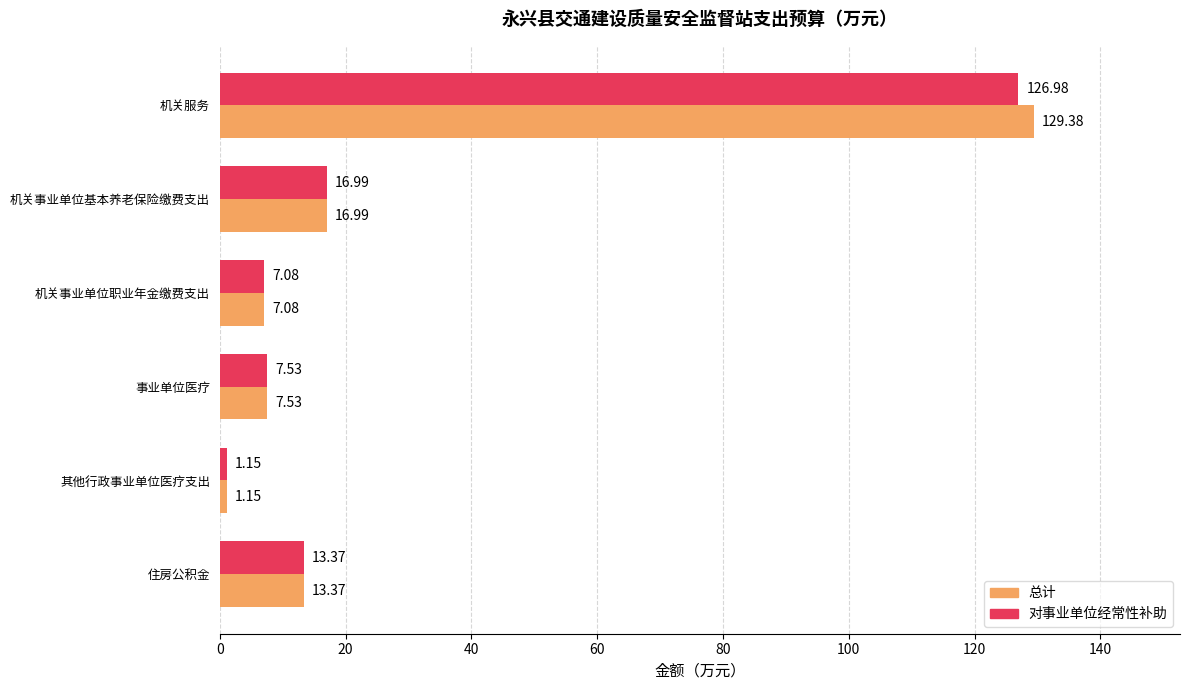

Which series has the largest range (max minus min)?

总计